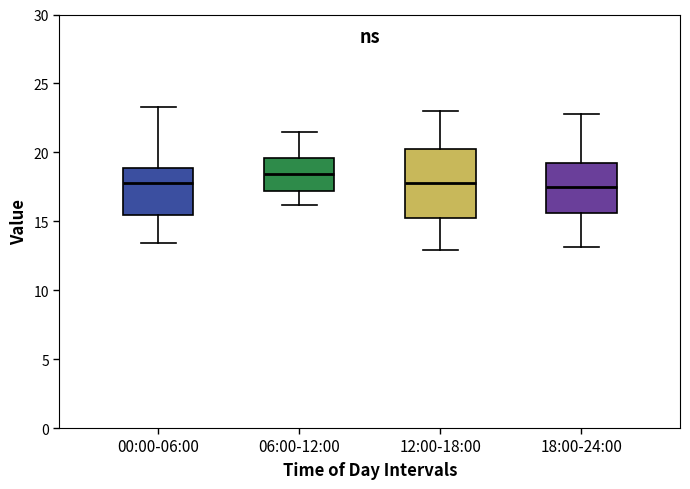

Comparing the boxes themselves (not the whiskers), which one is the tallest?

12:00-18:00